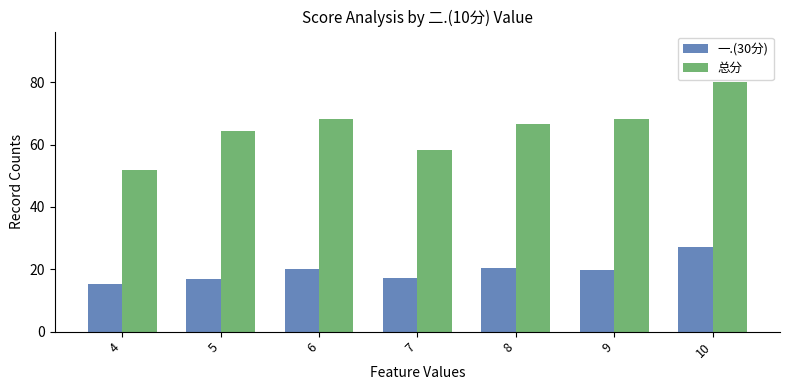

What is the value of the 总分 bar at the 5th from the left?

66.6